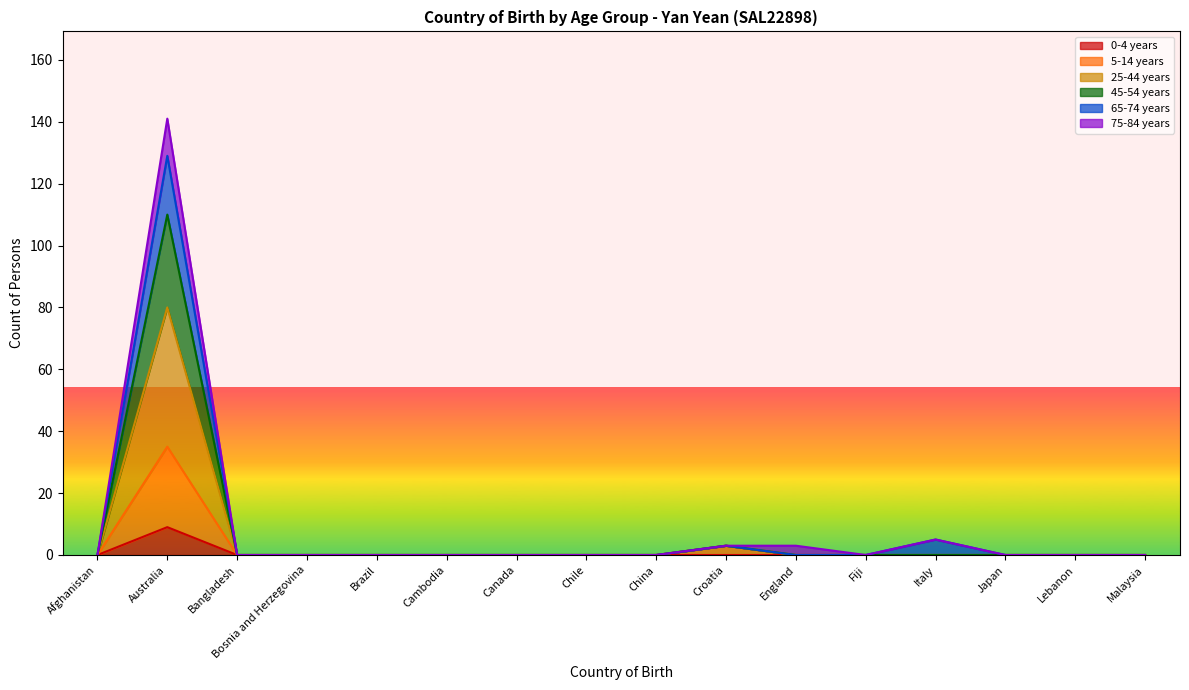

The 0-4 years series shows 6 at England. True or false?

False